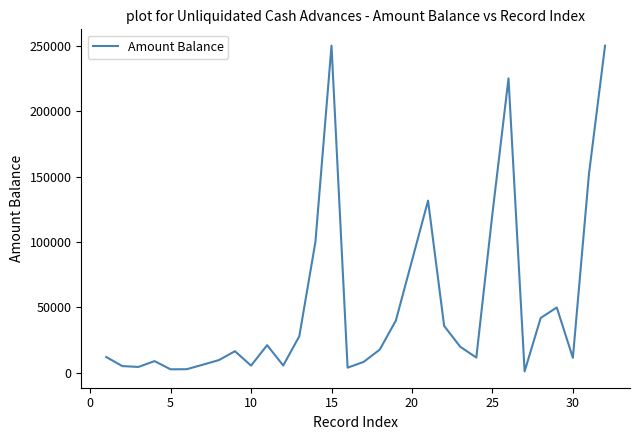

What is the difference between the maximum and minimum values?

248860.0